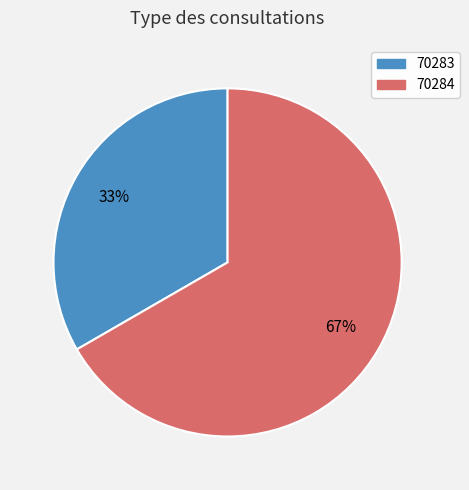

Which has a higher value, 70283 or 70284?

70284